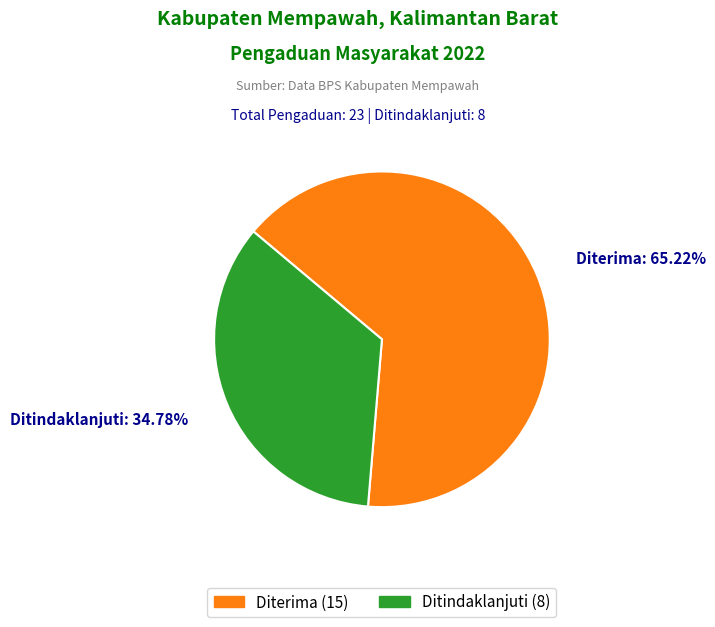

Is there any slice that represents more than half of the pie?

Yes